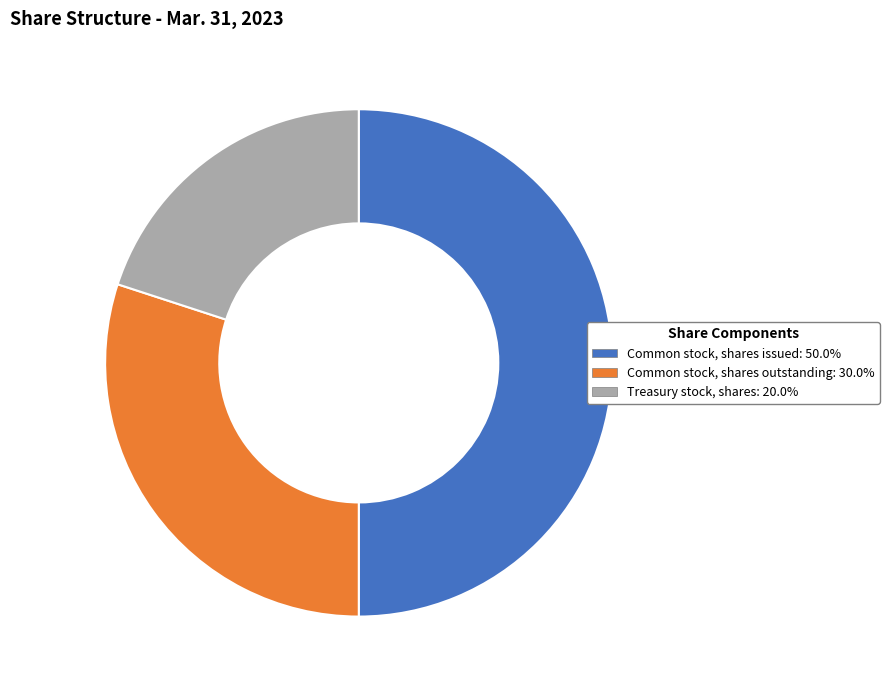

Rank the categories by value from highest to lowest.

Common stock, shares issued, Common stock, shares outstanding, Treasury stock, shares